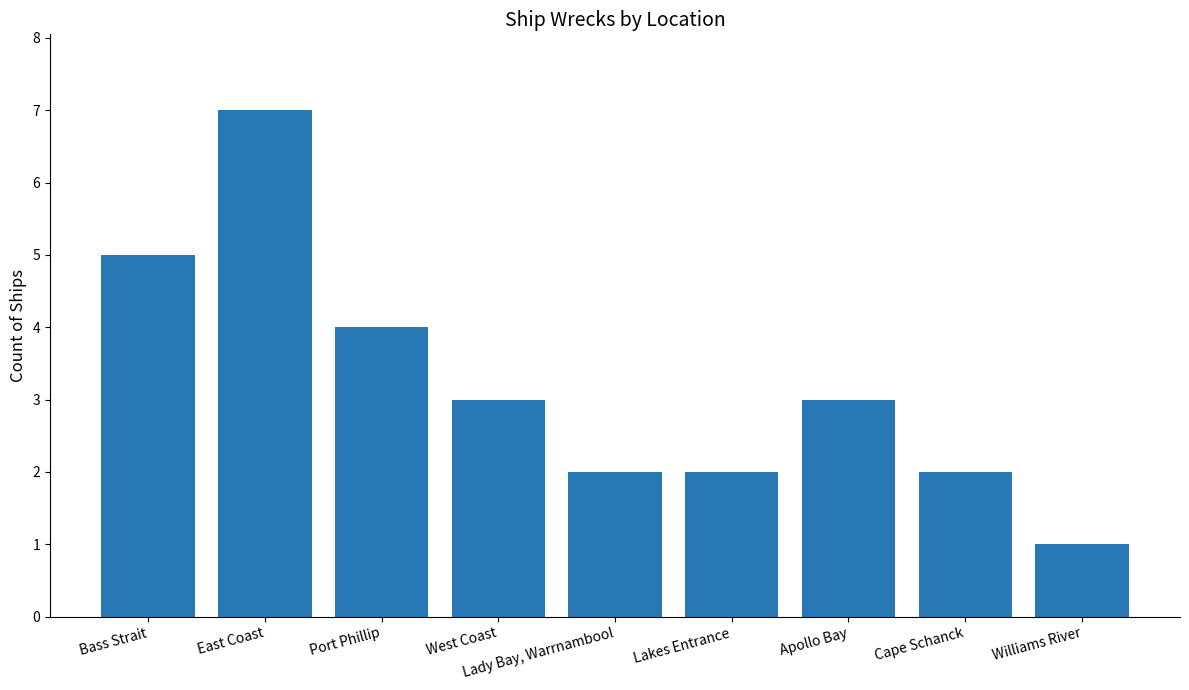

What is the sum of the values at Williams River and West Coast?

4